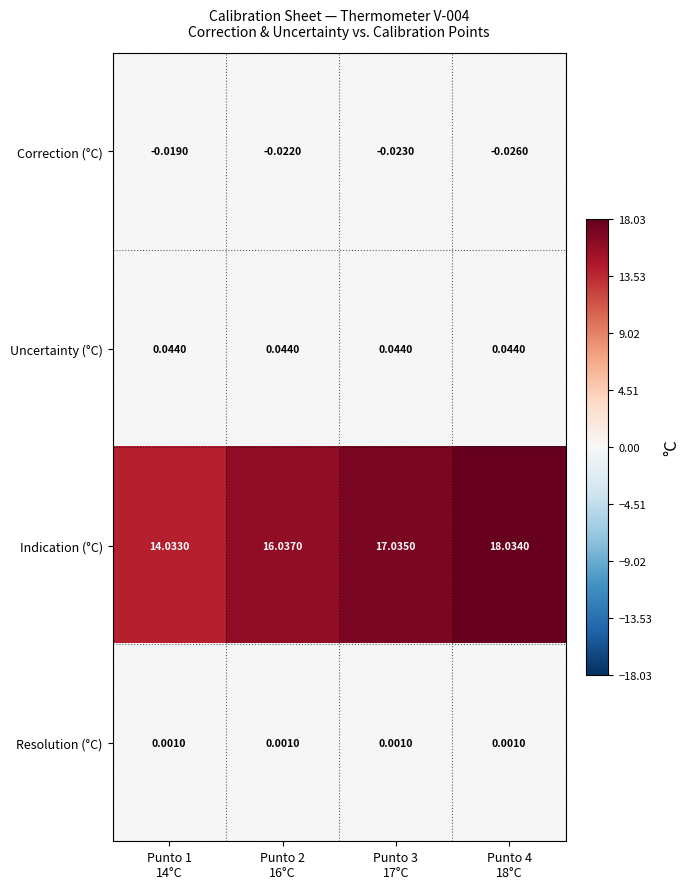

Which series has the largest range (max minus min)?

Indication (°C)